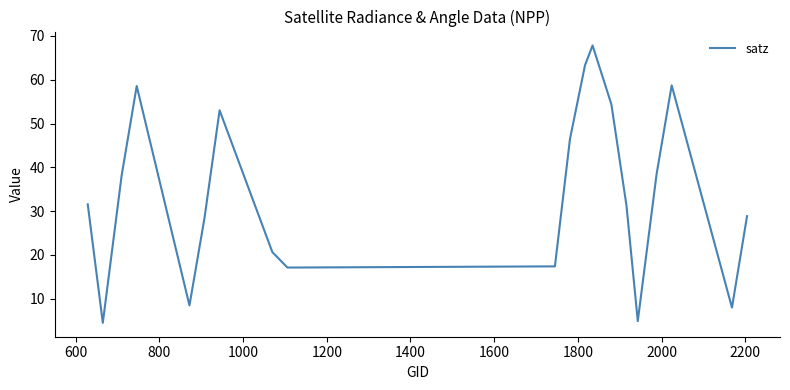

What is the minimum value shown in the chart?

4.5